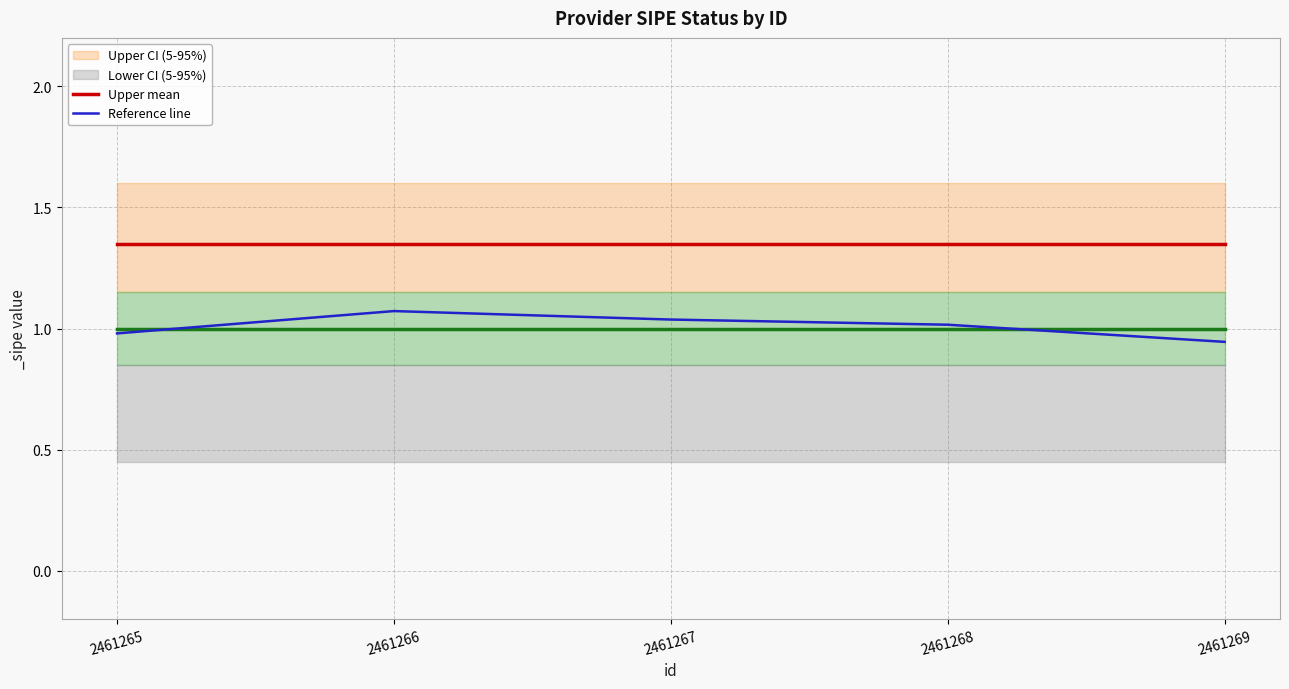

What is the value of the Reference line point at the 4th from the left?

1.0